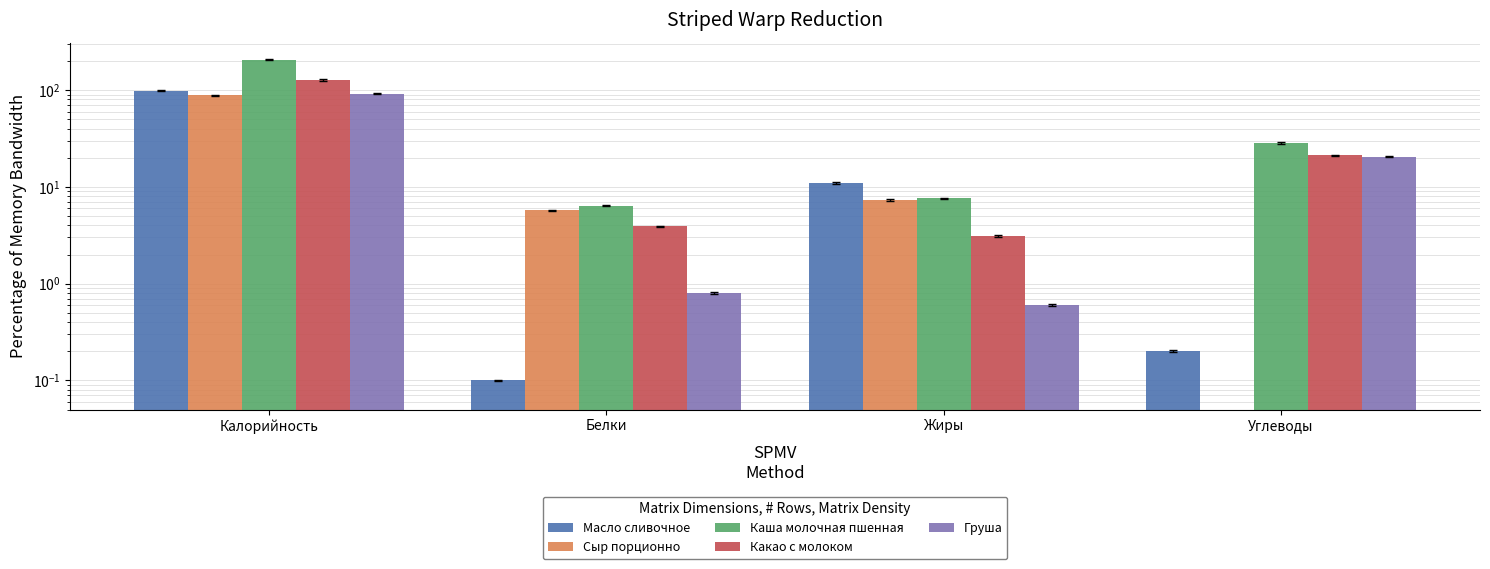

True or false: Каша молочная пшенная has a value of 7.6 at Жиры.

True